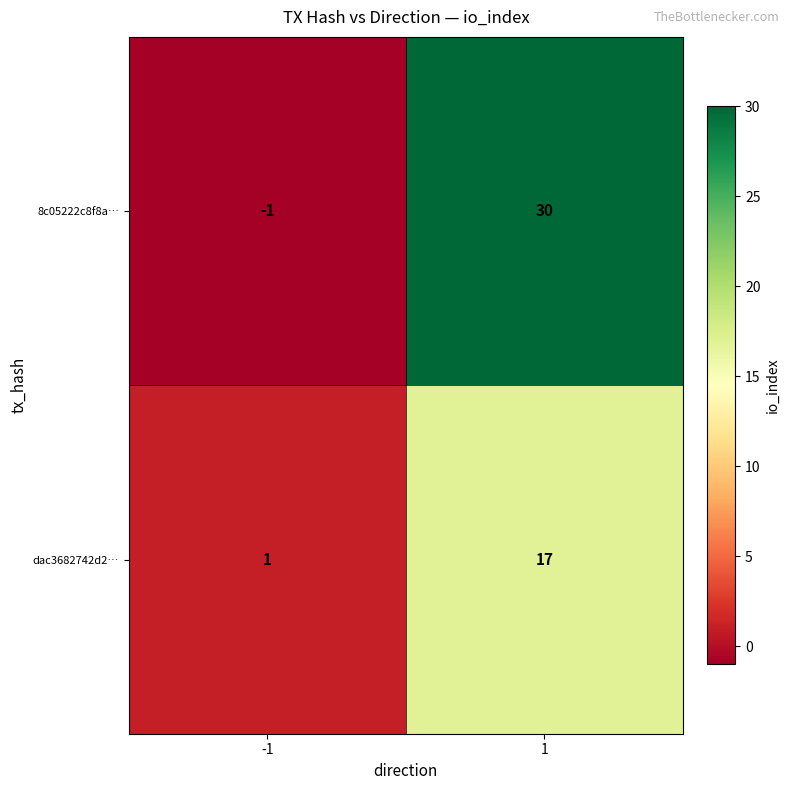

The value of dac3682742d2… at -1 is 1. True or false?

True